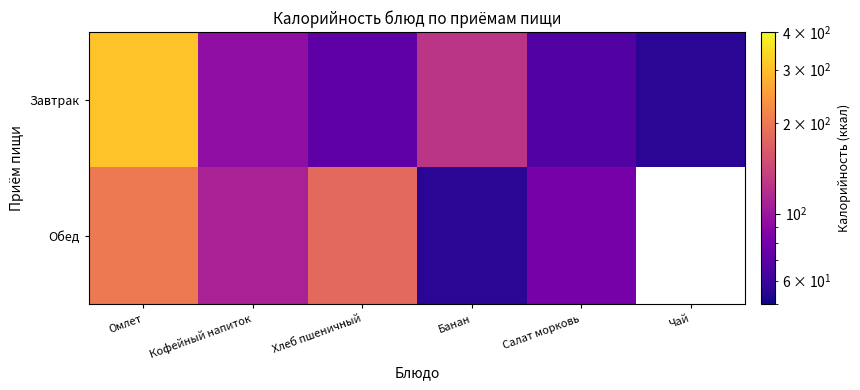

List the labels in order of Обед value, largest first.

Омлет, Хлеб пшеничный, Кофейный напиток, Салат морковь, Чай, Банан